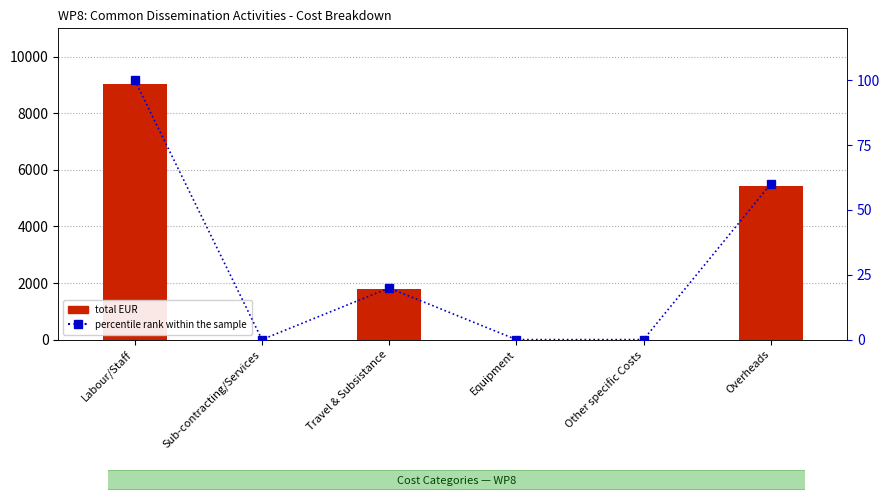

How many data points in percentile rank within the sample are above 19?

3